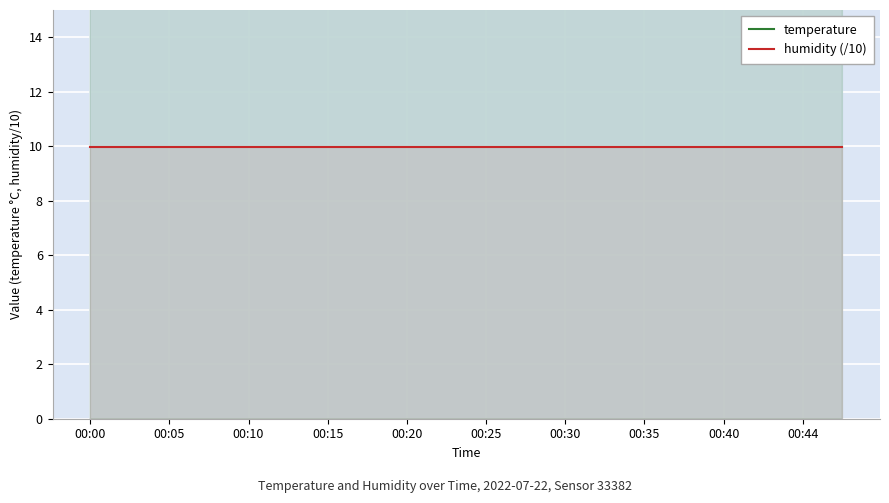

What are all the series names shown in the legend?

temperature, humidity (/10)